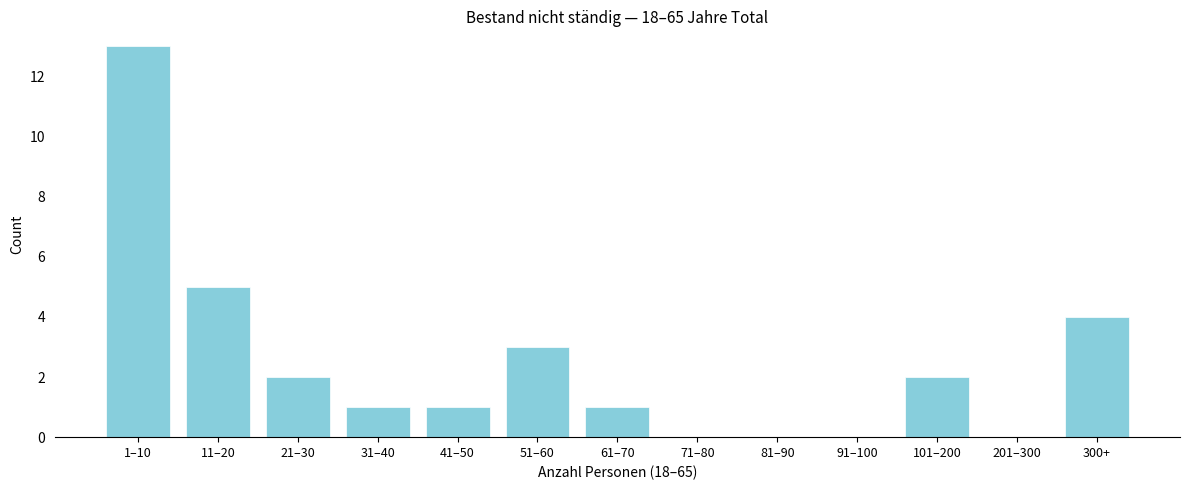

Reading right to left, what are all the values shown in this chart?

300+=4	201–300=0	101–200=2	91–100=0	81–90=0	71–80=0	61–70=1	51–60=3	41–50=1	31–40=1	21–30=2	11–20=5	1–10=13